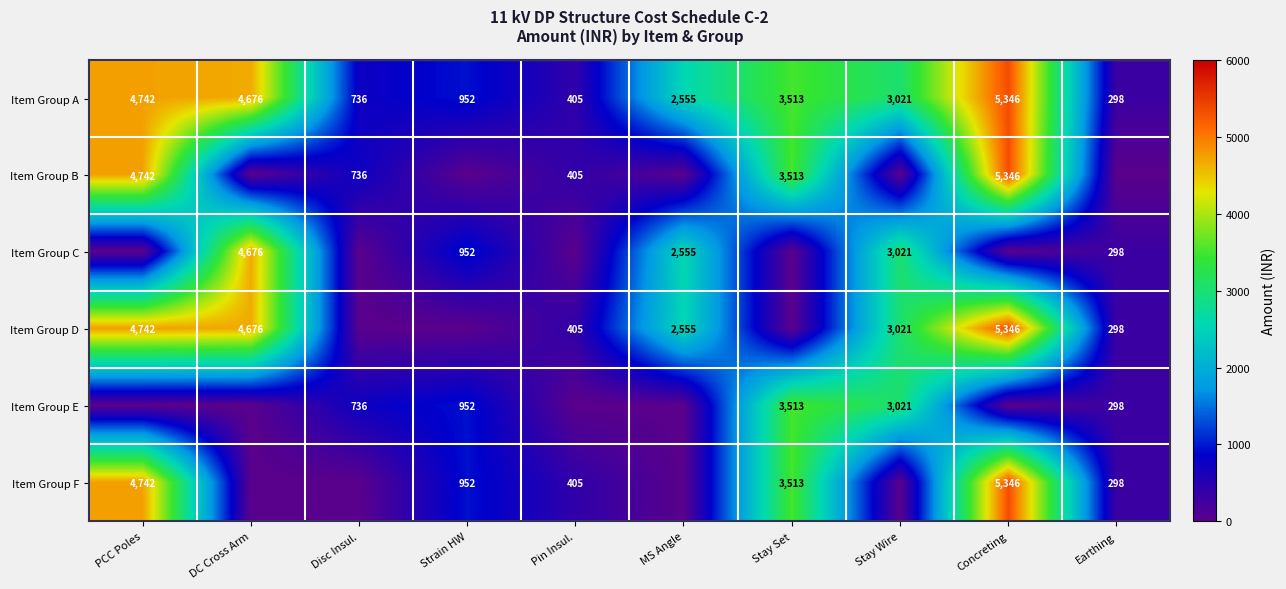

At Stay Set, list the series in order from smallest to largest.

Item Group C, Item Group D, Item Group A, Item Group B, Item Group E, Item Group F